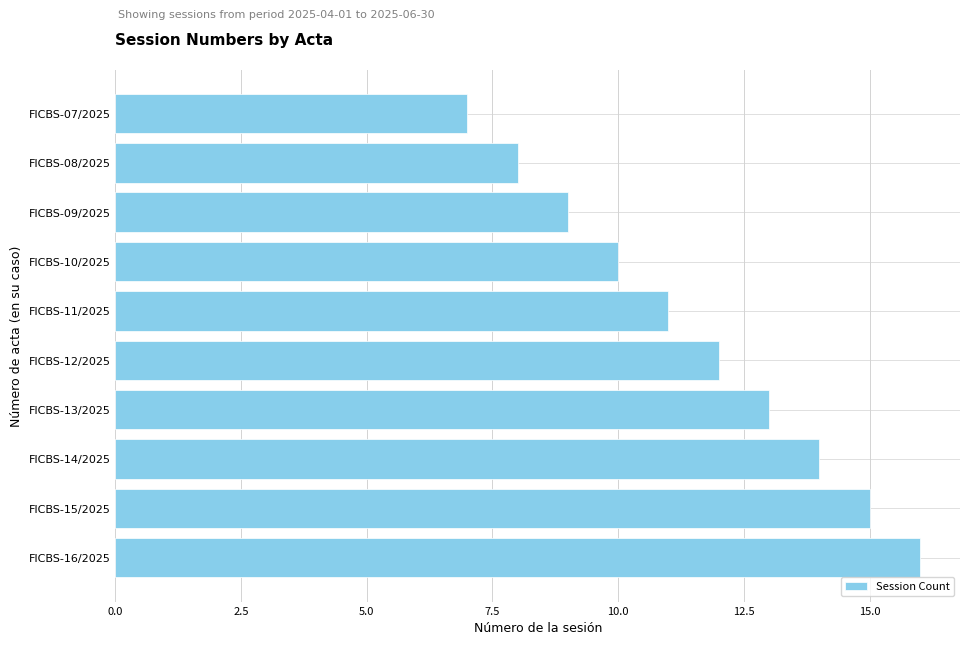

Are the bars grouped side by side (vs. stacked)?

No